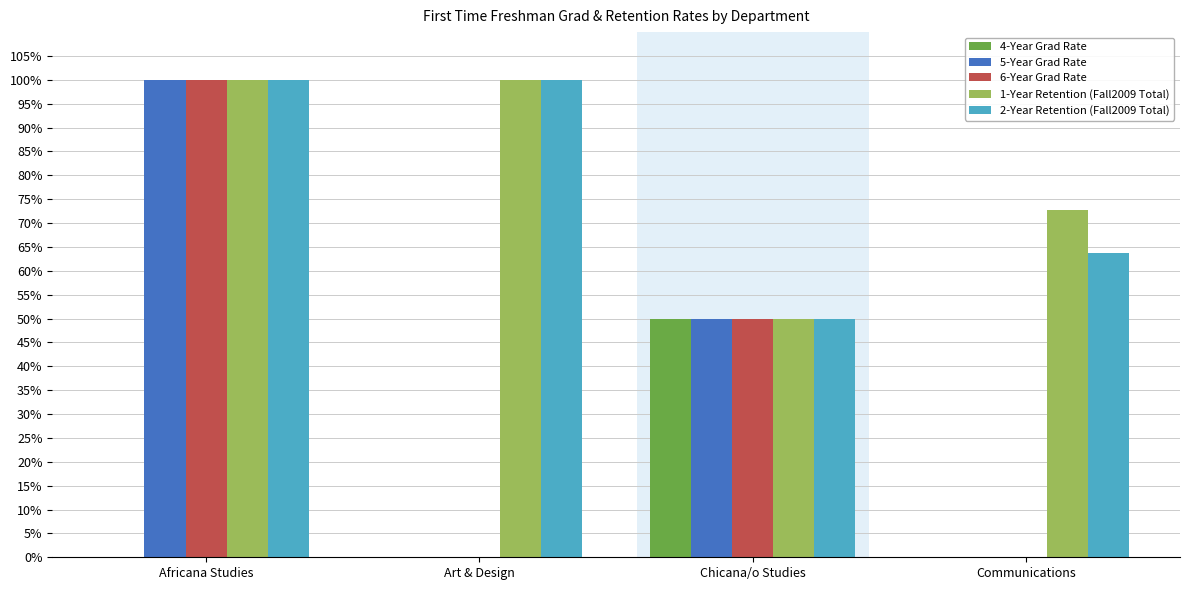

At Art & Design, list the series in order from largest to smallest.

1-Year Retention (Fall2009 Total), 2-Year Retention (Fall2009 Total), 4-Year Grad Rate, 5-Year Grad Rate, 6-Year Grad Rate